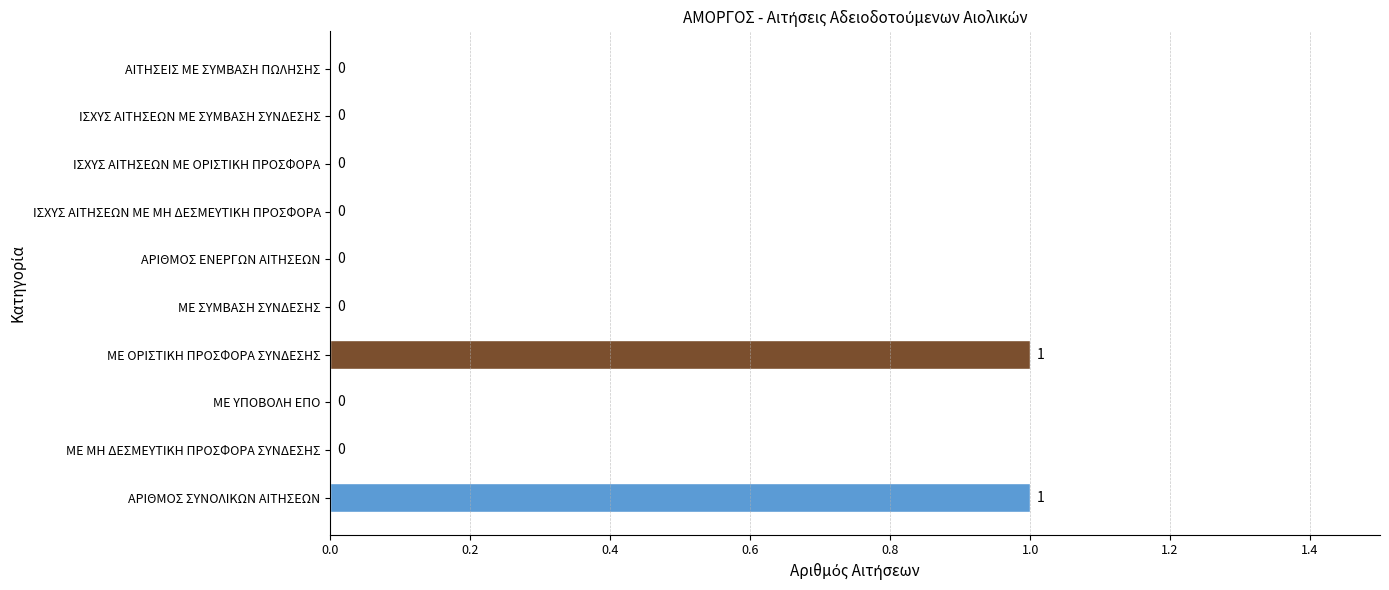

How many distinct data groups are displayed?

1